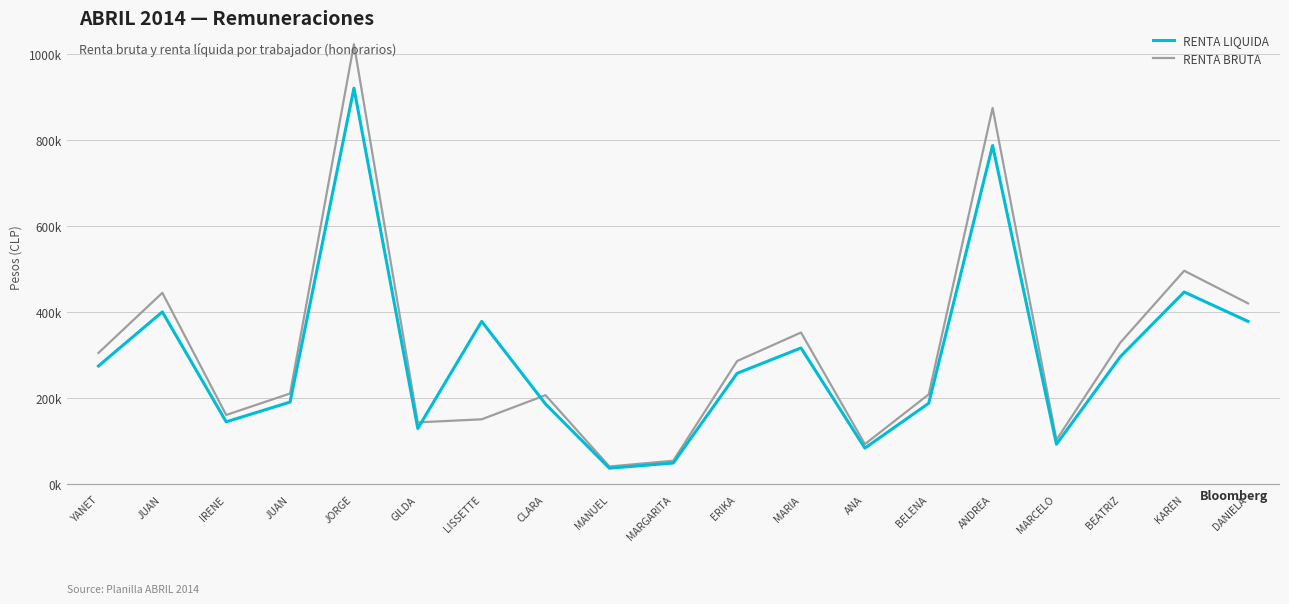

Does the chart have visible grid lines?

Yes